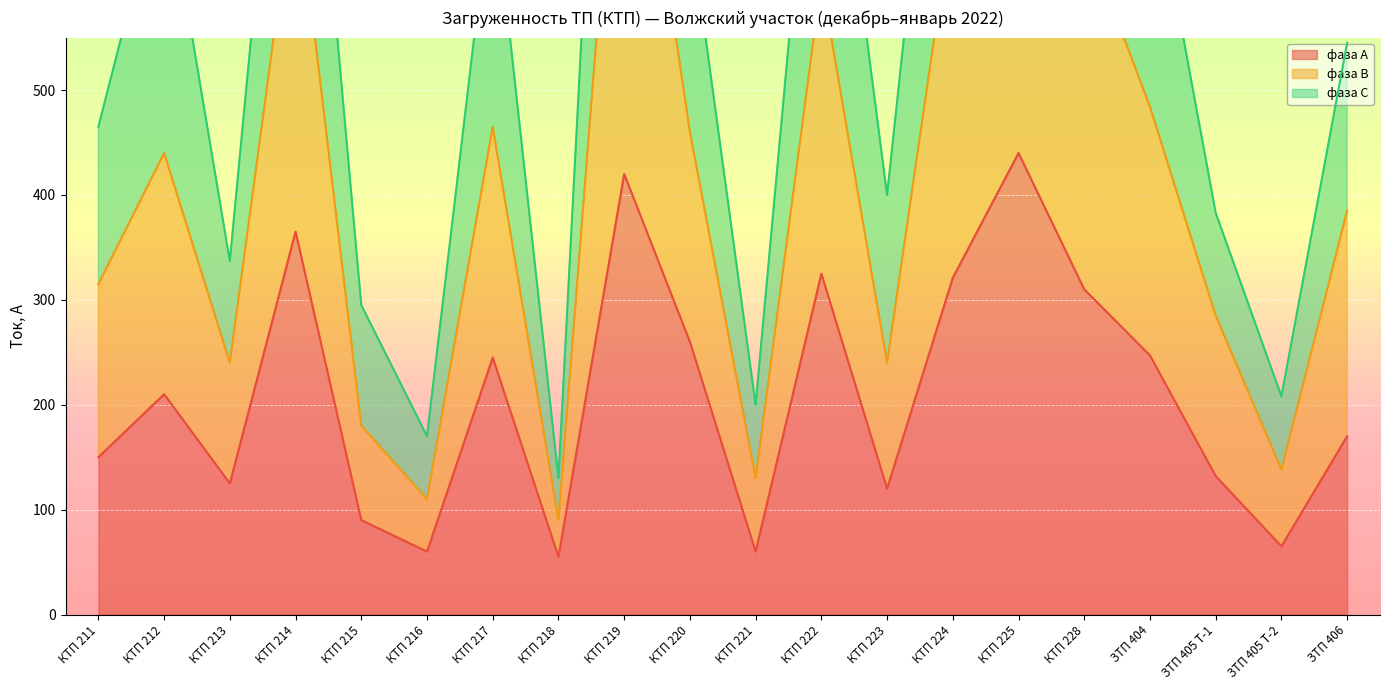

How many interior local peaks does the фаза В series have?

6